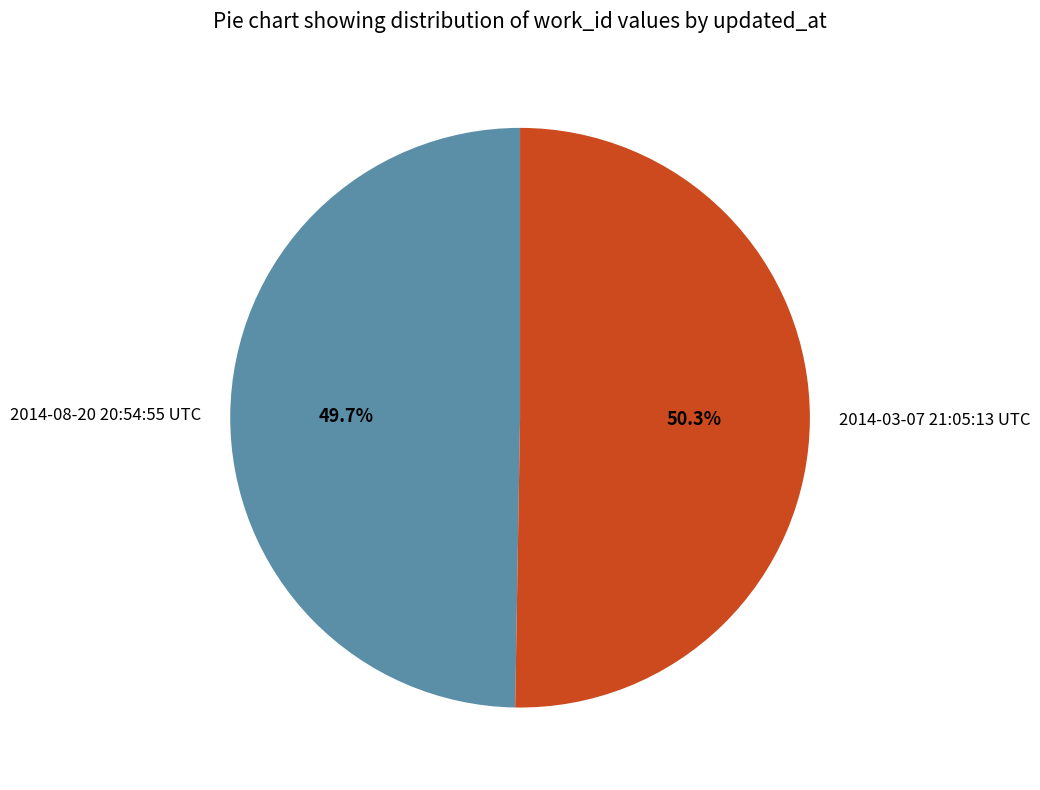

What percentage do 2014-08-20 20:54:55 UTC and 2014-03-07 21:05:13 UTC together represent?

100.0%